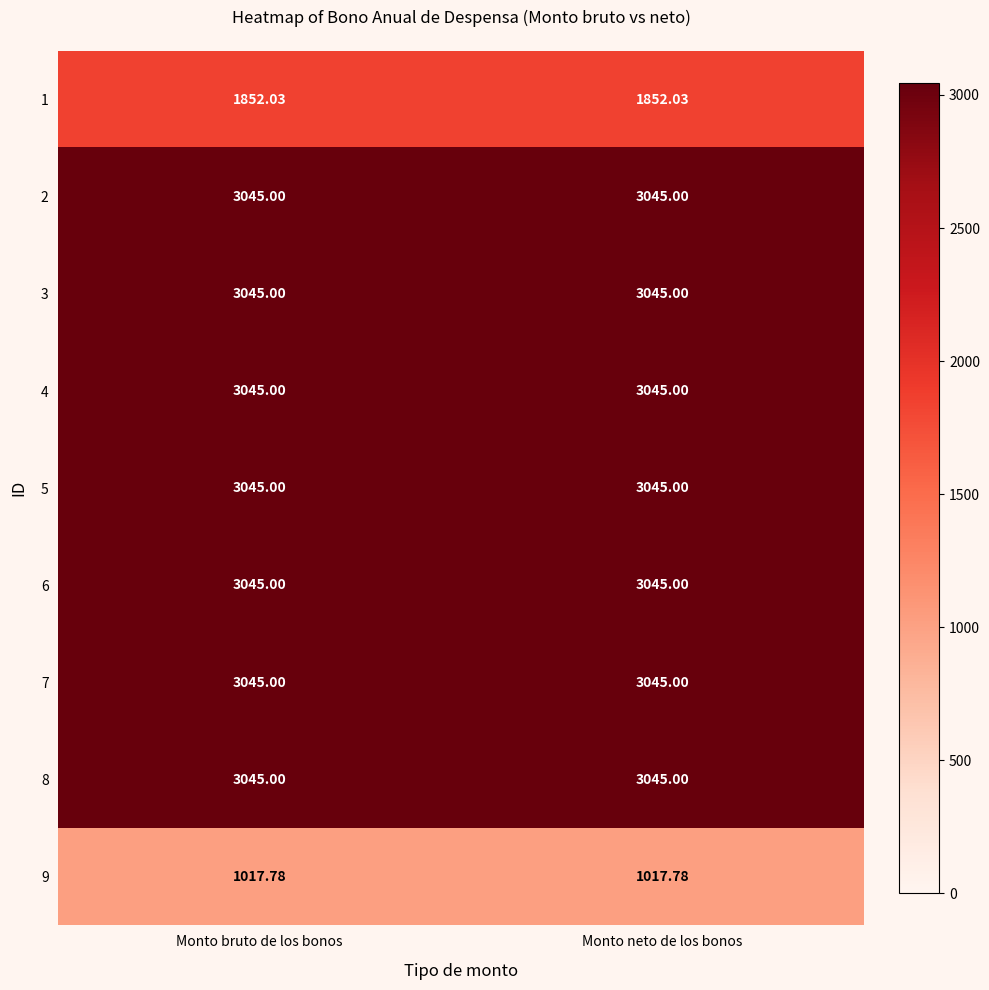

Count the number of data series in this chart.

9